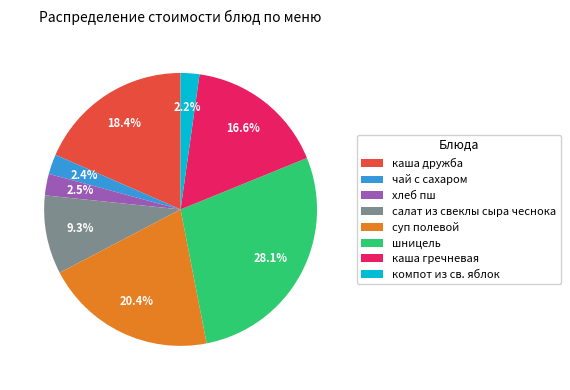

Between салат из свеклы сыра чеснока and чай с сахаром, which is larger?

салат из свеклы сыра чеснока